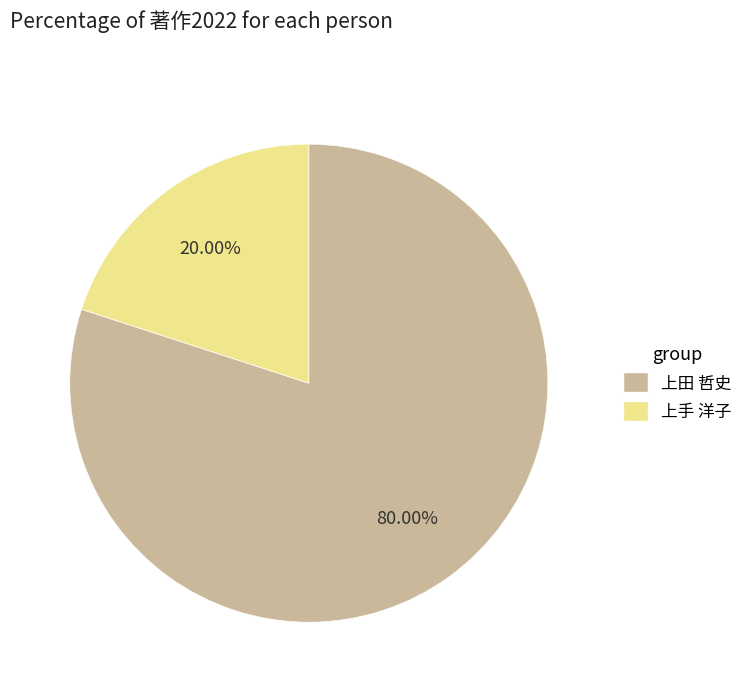

True or false: 上手 洋子 accounts for 20% of the total.

True